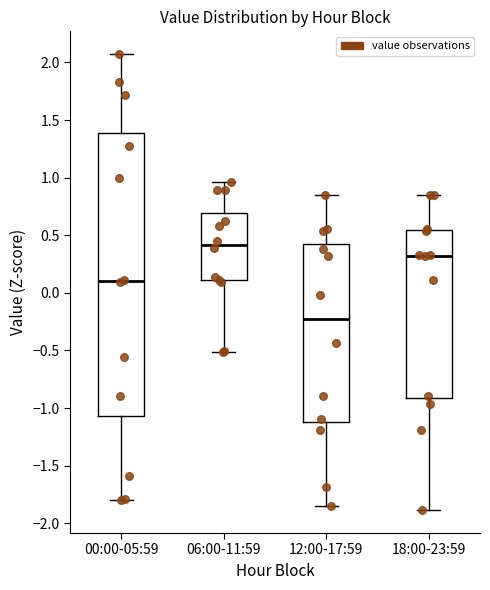

Where does the upper whisker of the box for 00:00-05:59 end on the y-axis? The values are not printed on the chart, so give them approximately, as read against the axis.

2.05